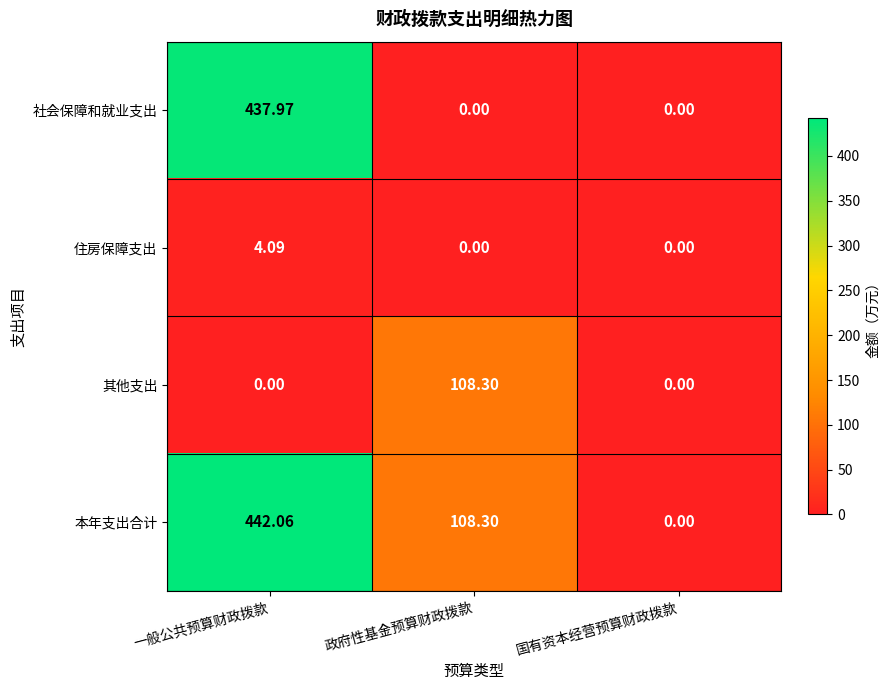

What is the difference between the highest and lowest values at 一般公共预算财政拨款?

442.1